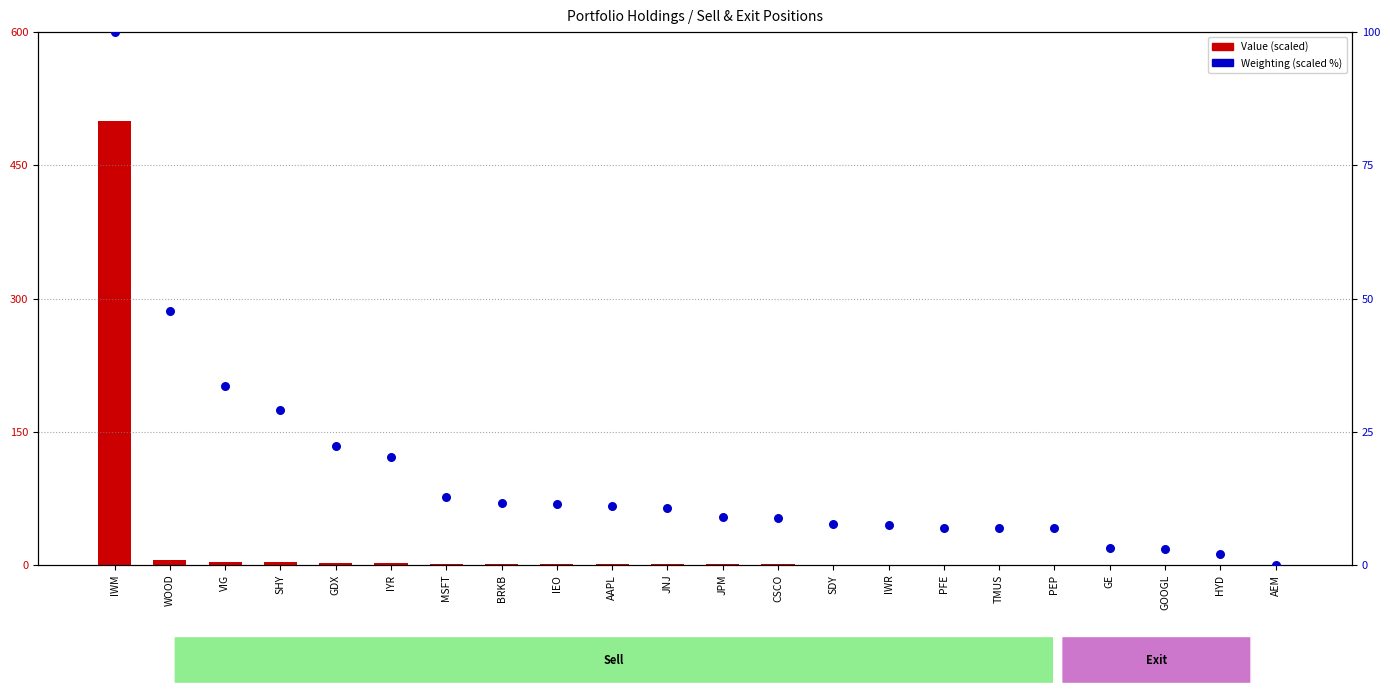

What are all the series names shown in the legend?

Value (scaled), Weighting (scaled)